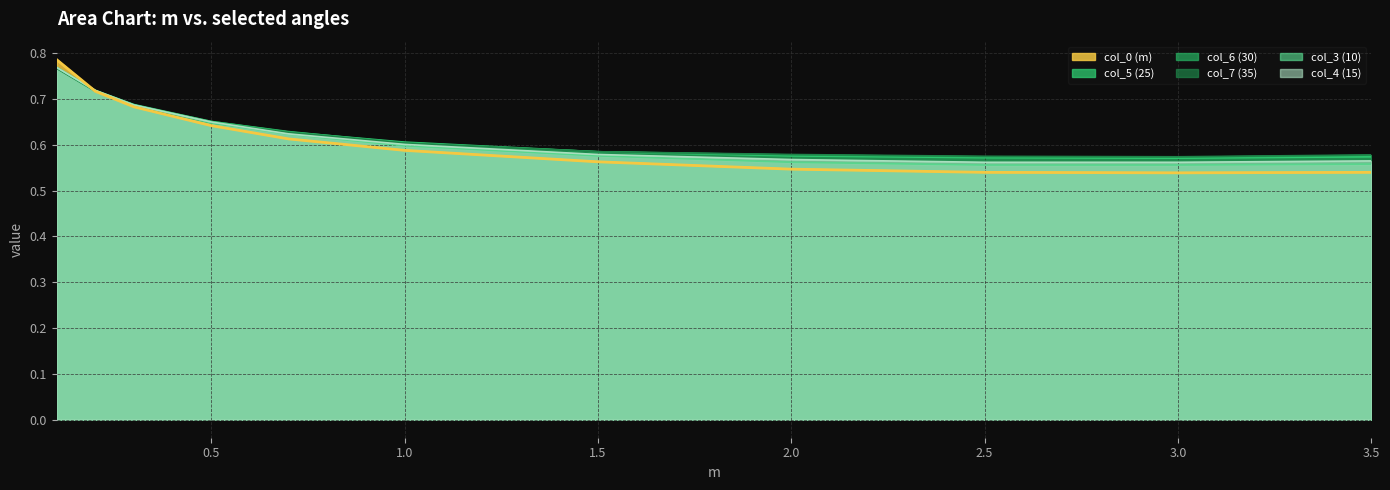

True or false: col_0 (m) and col_7 (35) cross at least once.

False